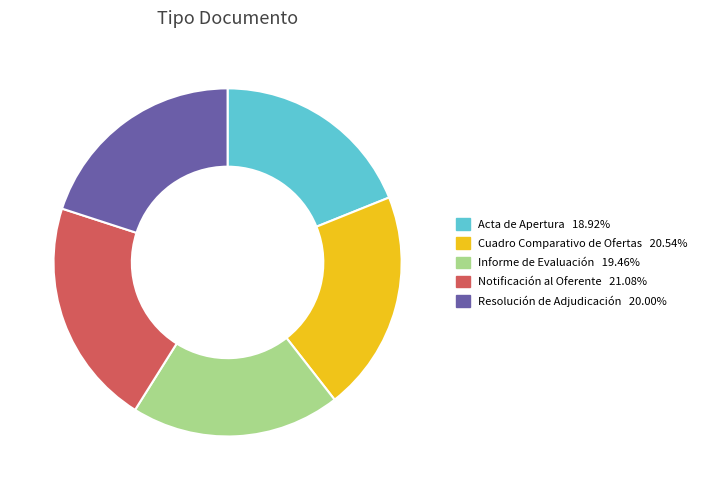

How many slices are in this pie chart?

5